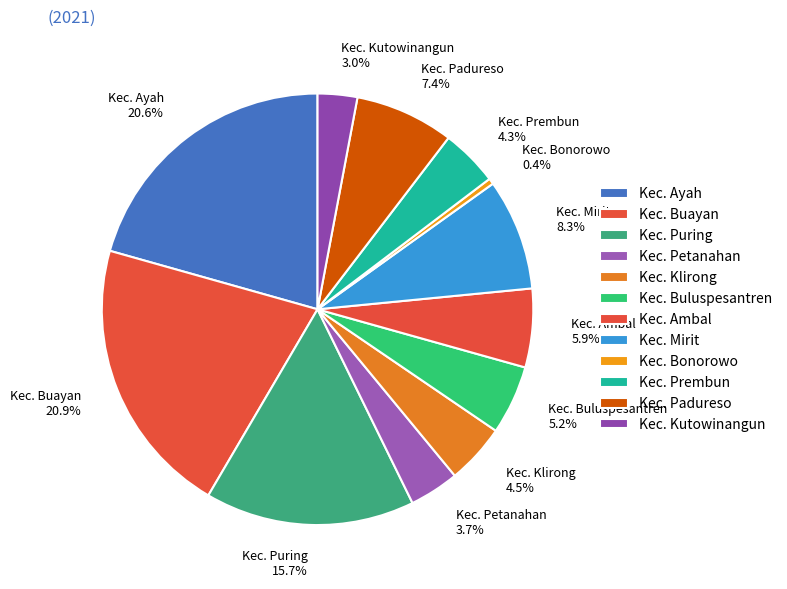

Which has a higher value, Kec. Puring or Kec. Ayah?

Kec. Ayah